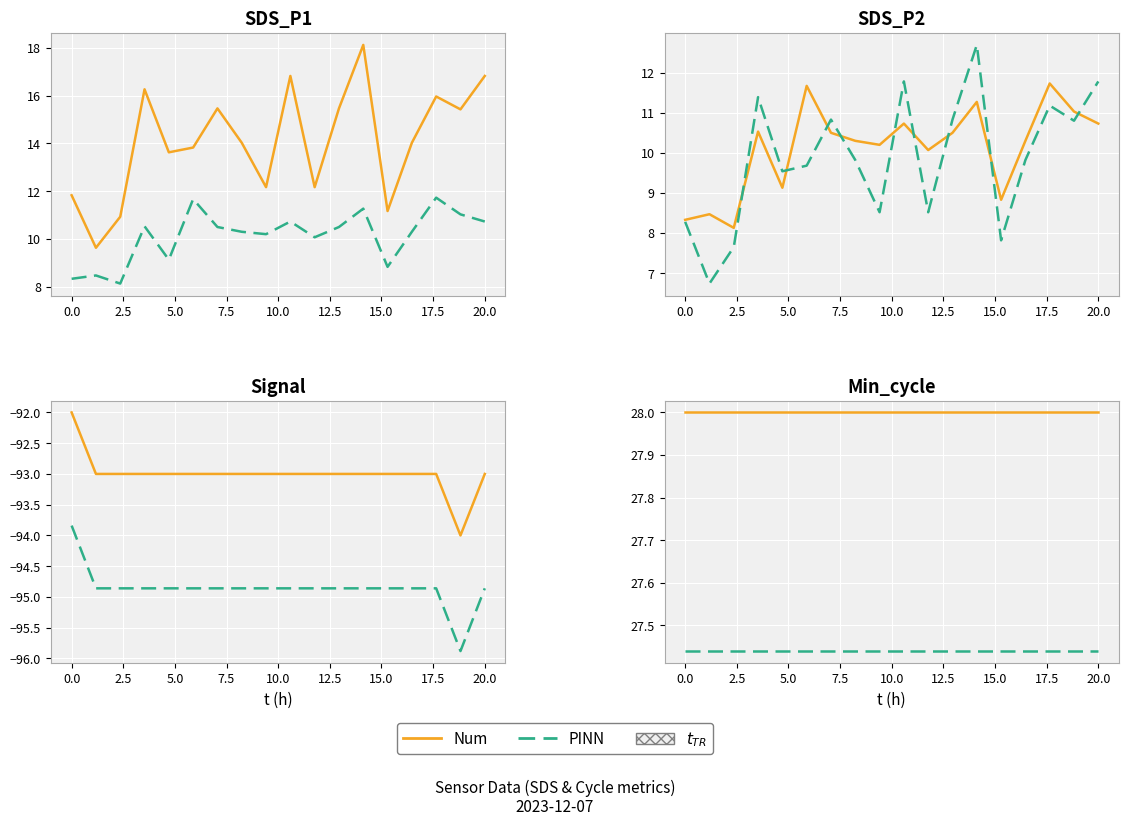

How many lines are shown in the chart?

2